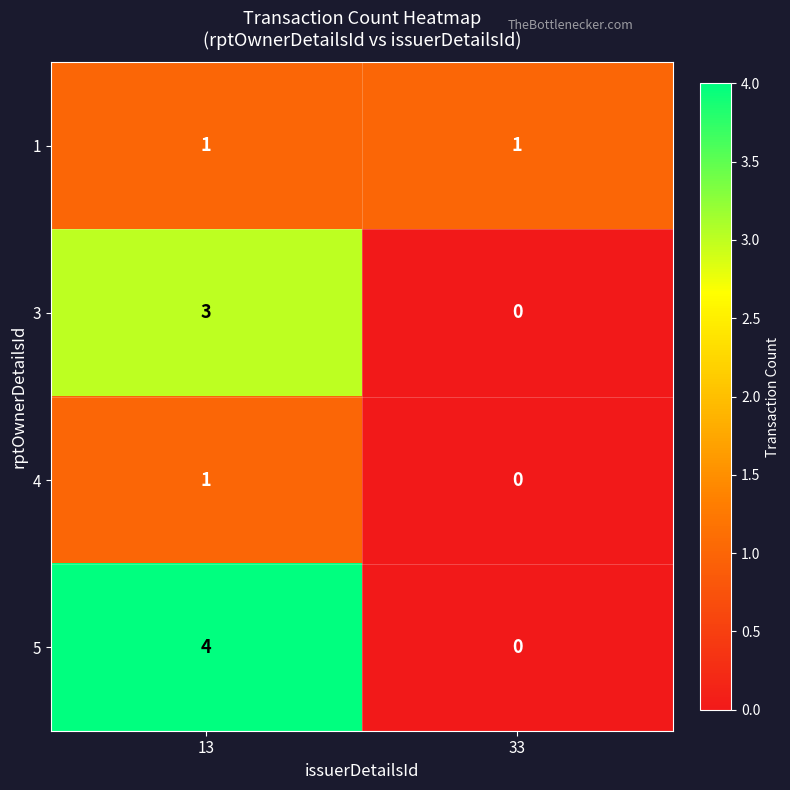

Reading left to right, list all the values displayed in this chart.

1: 1	1
3: 3	0
4: 1	0
5: 4	0